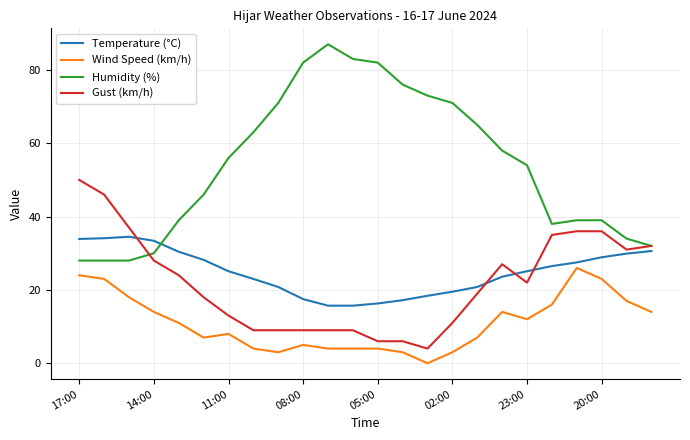

How many lines are shown in the chart?

4